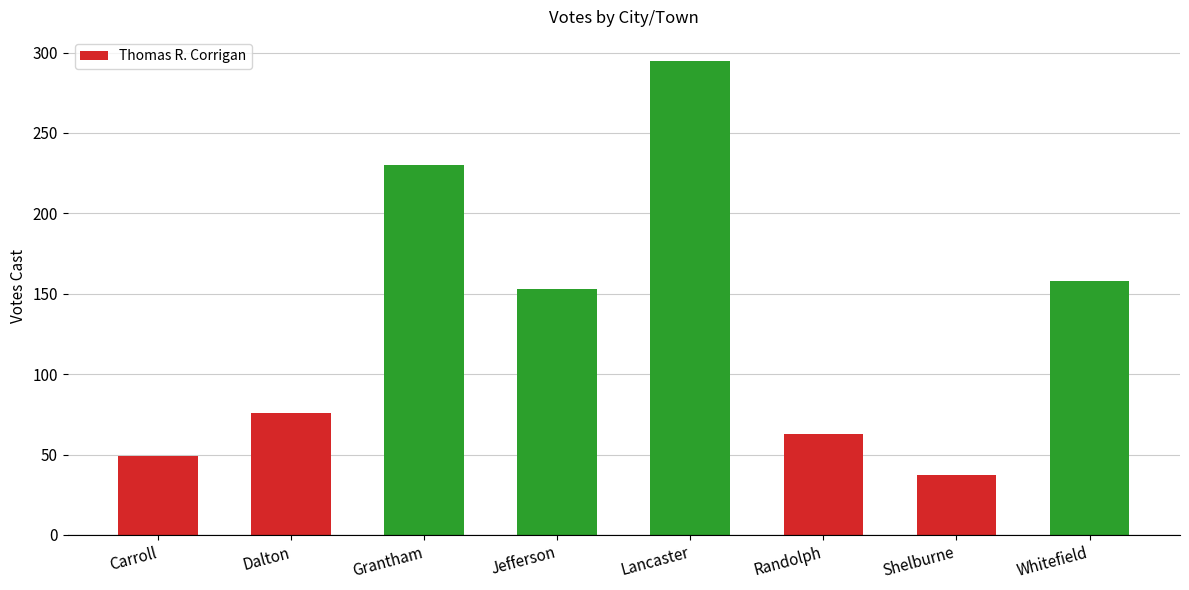

Which has a higher value, Whitefield or Grantham?

Grantham